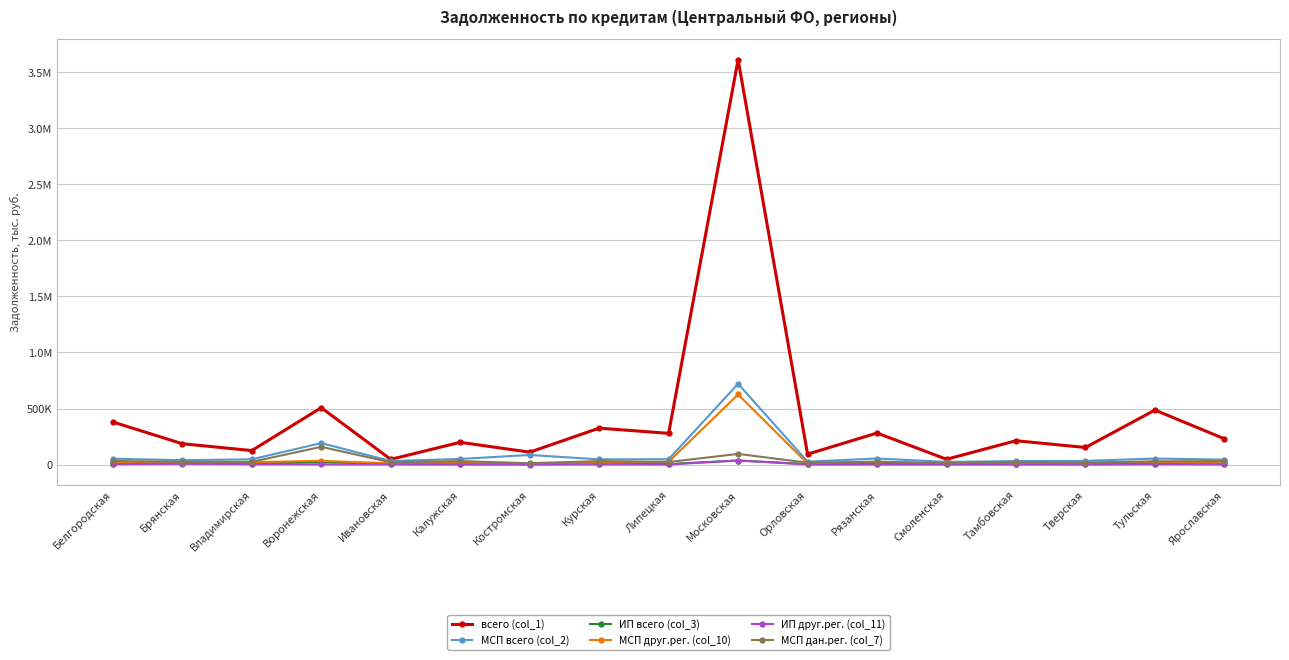

Reading left to right, list all the values displayed in this chart.

всего (col_1): Белгородская=379895	Брянская=185971	Владимирская=124992	Воронежская=507287	Ивановская=46480	Калужская=198788	Костромская=110569	Курская=325026	Липецкая=278578	Московская=3612177	Орловская=92970	Рязанская=281314	Смоленская=47401	Тамбовская=212670	Тверская=152497	Тульская=486368	Ярославская=229833
МСП всего (col_2): Белгородская=52084	Брянская=39041	Владимирская=46762	Воронежская=191512	Ивановская=31503	Калужская=50209	Костромская=85642	Курская=46602	Липецкая=47508	Московская=720841	Орловская=25855	Рязанская=53933	Смоленская=24016	Тамбовская=31204	Тверская=32803	Тульская=53803	Ярославская=43896
ИП всего (col_3): Белгородская=8535	Брянская=11490	Владимирская=6939	Воронежская=21857	Ивановская=4803	Калужская=4343	Костромская=3645	Курская=6925	Липецкая=4907	Московская=36205	Орловская=4687	Рязанская=4870	Смоленская=3822	Тамбовская=5242	Тверская=3621	Тульская=6172	Ярославская=4580
МСП друг.рег. (col_10): Белгородская=19197	Брянская=14721	Владимирская=21594	Воронежская=33275	Ивановская=10967	Калужская=17885	Костромская=3661	Курская=15401	Липецкая=24863	Московская=625294	Орловская=9341	Рязанская=25259	Смоленская=11456	Тамбовская=7492	Тверская=16102	Тульская=25022	Ярославская=11470
ИП друг.рег. (col_11): Белгородская=2299	Брянская=6789	Владимирская=2391	Воронежская=1622	Ивановская=1608	Калужская=1180	Костромская=423	Курская=1321	Липецкая=797	Московская=36205	Орловская=852	Рязанская=1201	Смоленская=1502	Тамбовская=751	Тверская=1285	Тульская=2175	Ярославская=1461
МСП дан.рег. (col_7): Белгородская=31772	Брянская=24320	Владимирская=23888	Воронежская=158237	Ивановская=20368	Калужская=30849	Костромская=11957	Курская=31201	Липецкая=22645	Московская=95283	Орловская=16514	Рязанская=25058	Смоленская=12560	Тамбовская=23066	Тверская=16523	Тульская=28781	Ярославская=30929